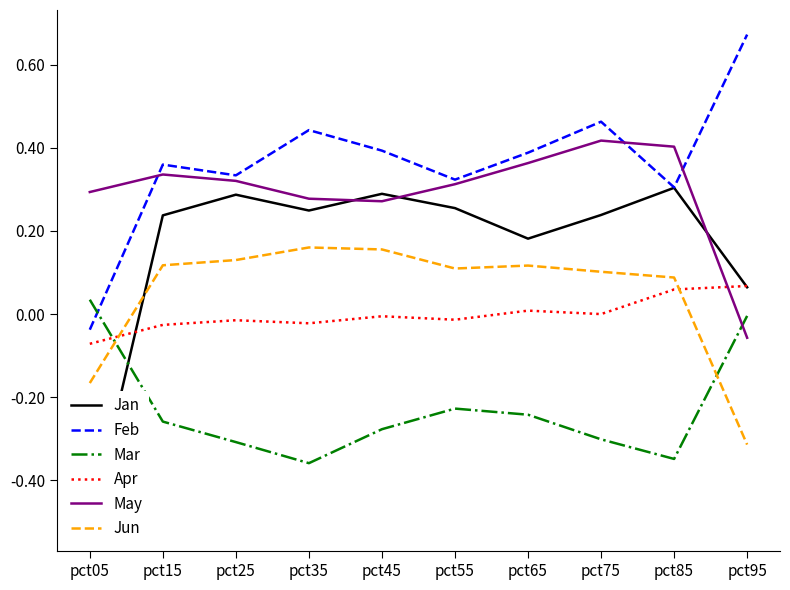

What is the difference between the highest and lowest values at pct65?

0.6